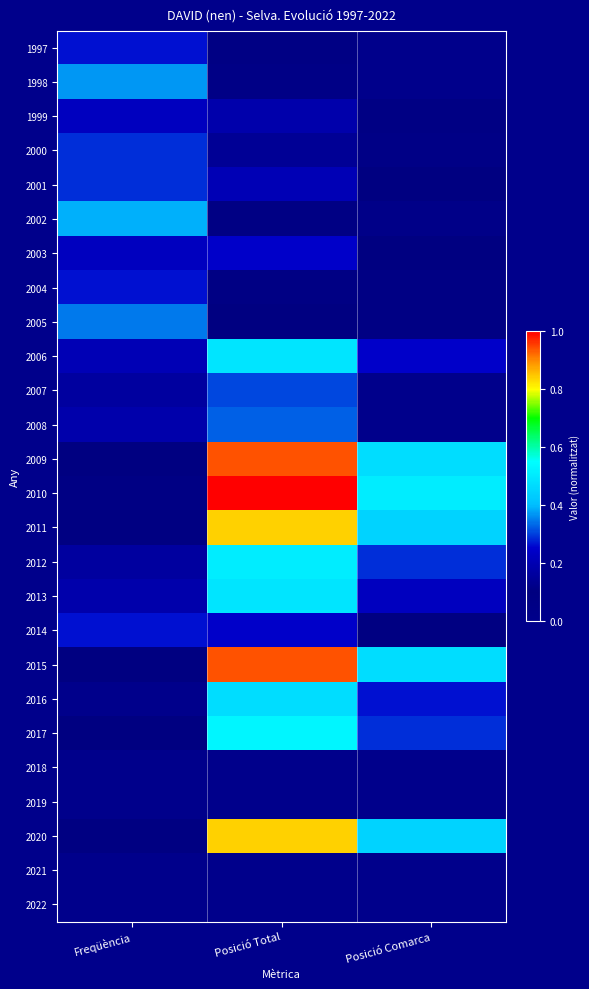

How many data points in 1998 are above 0?

2